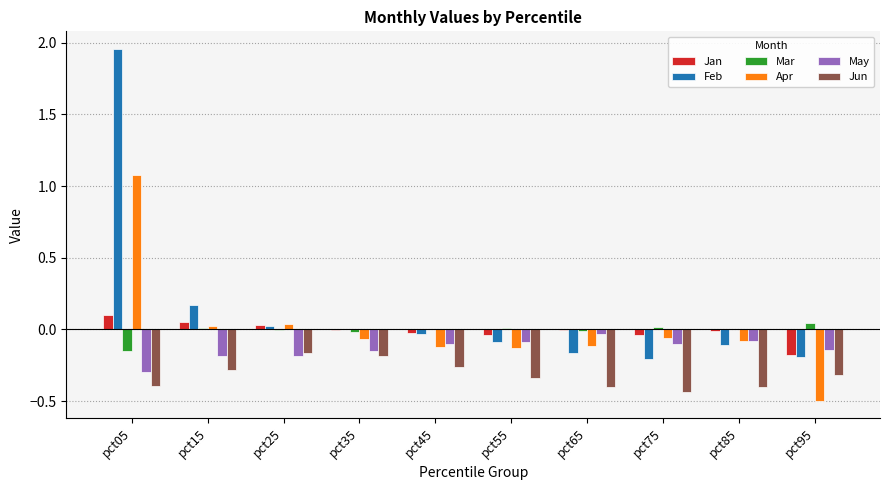

Between pct75 and pct95, which series saw the biggest shift?

Apr